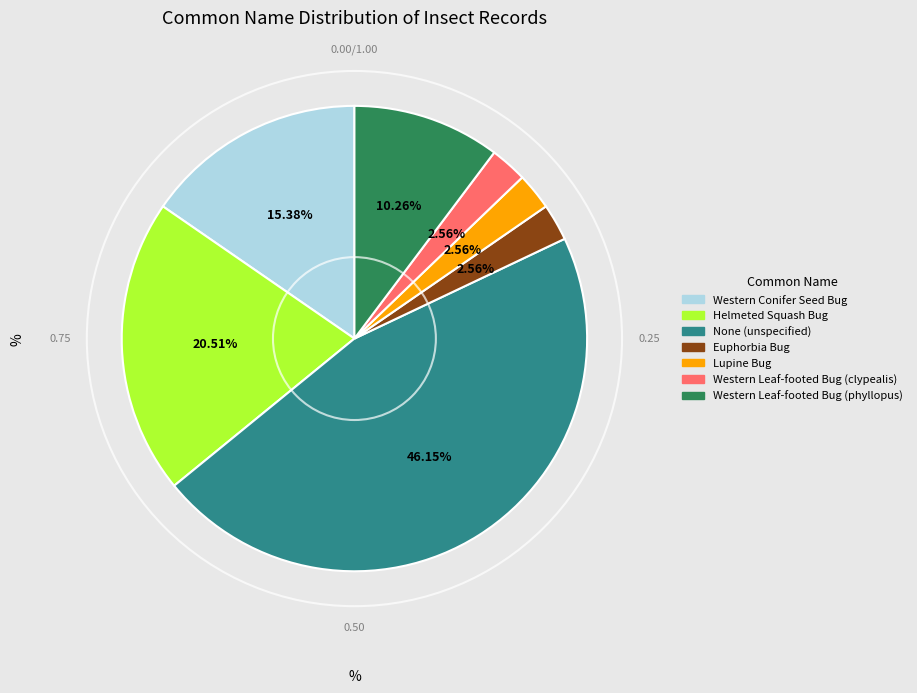

Is there any slice that represents more than half of the pie?

No